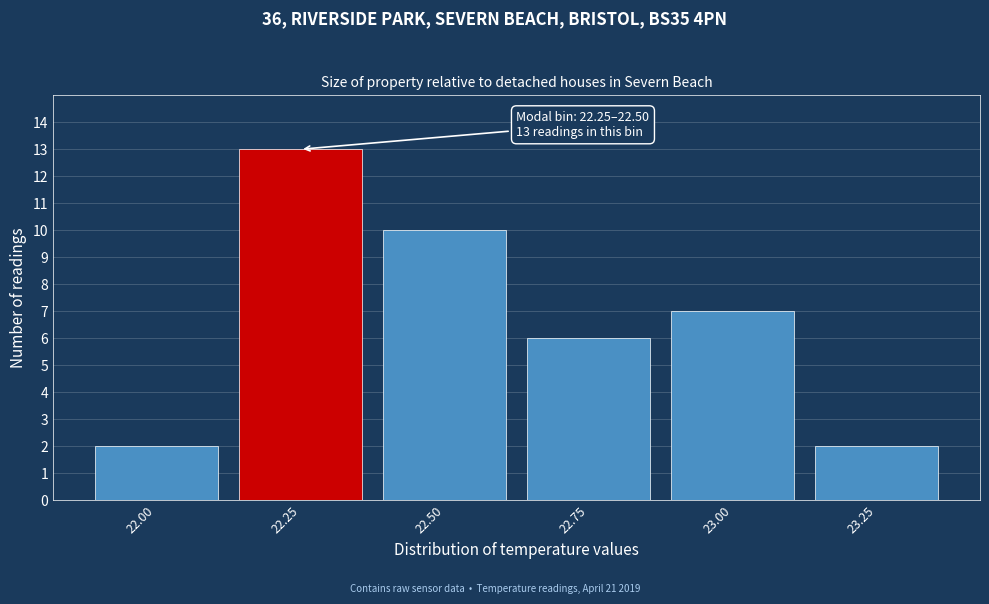

Reading left to right, extract all data points from this chart.

22.00=2	22.25=13	22.50=10	22.75=6	23.00=7	23.25=2